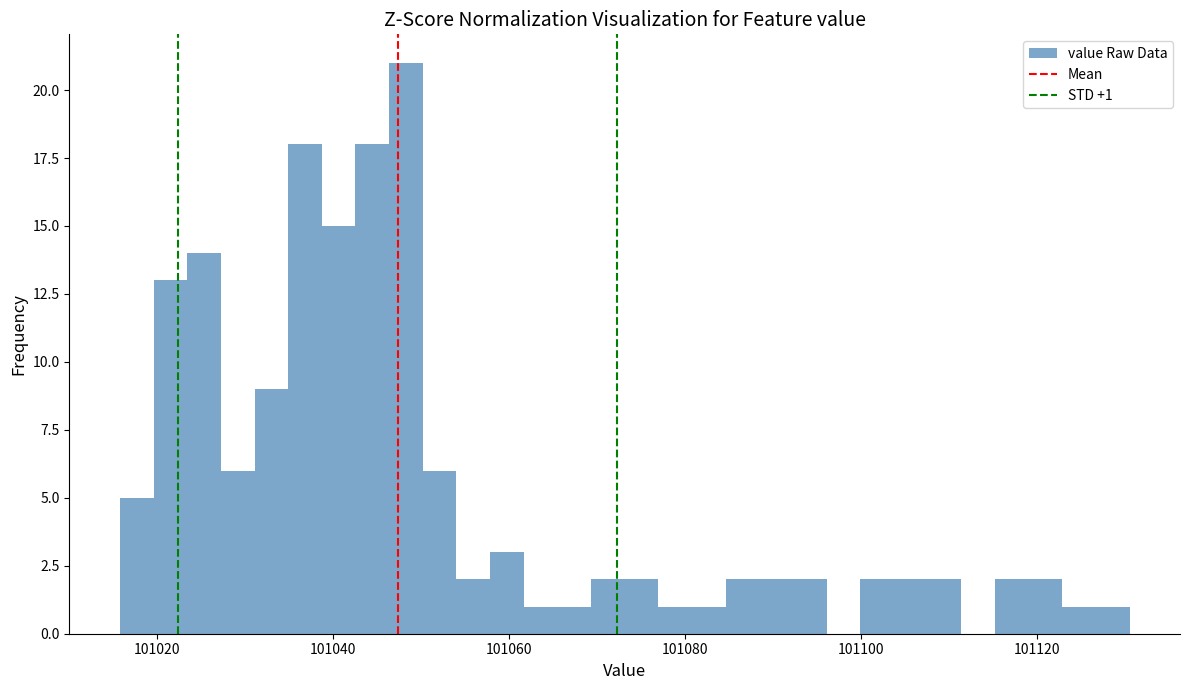

Read against the x-axis, roughly where is the centre of the tallest bar?

101048